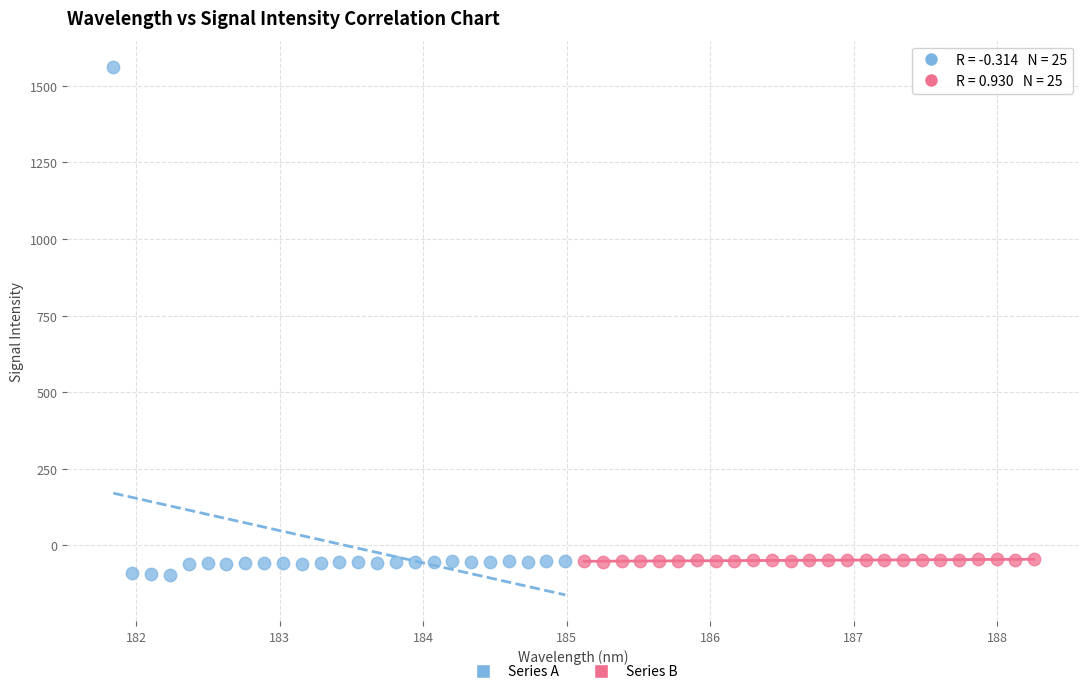

Which series has the widest spread of Y values?

Series A